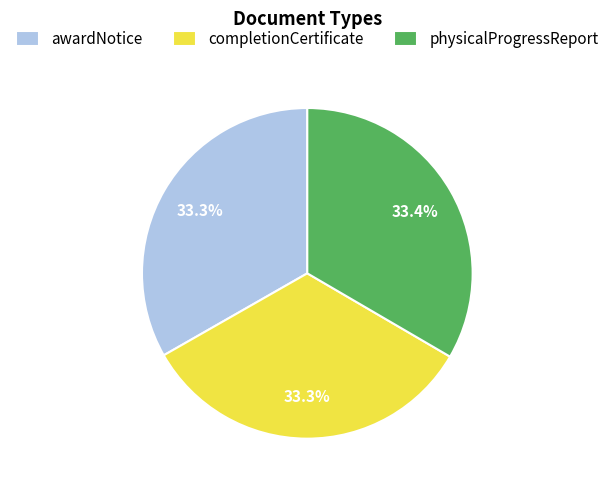

To the nearest percent, what is the average slice percentage?

33%